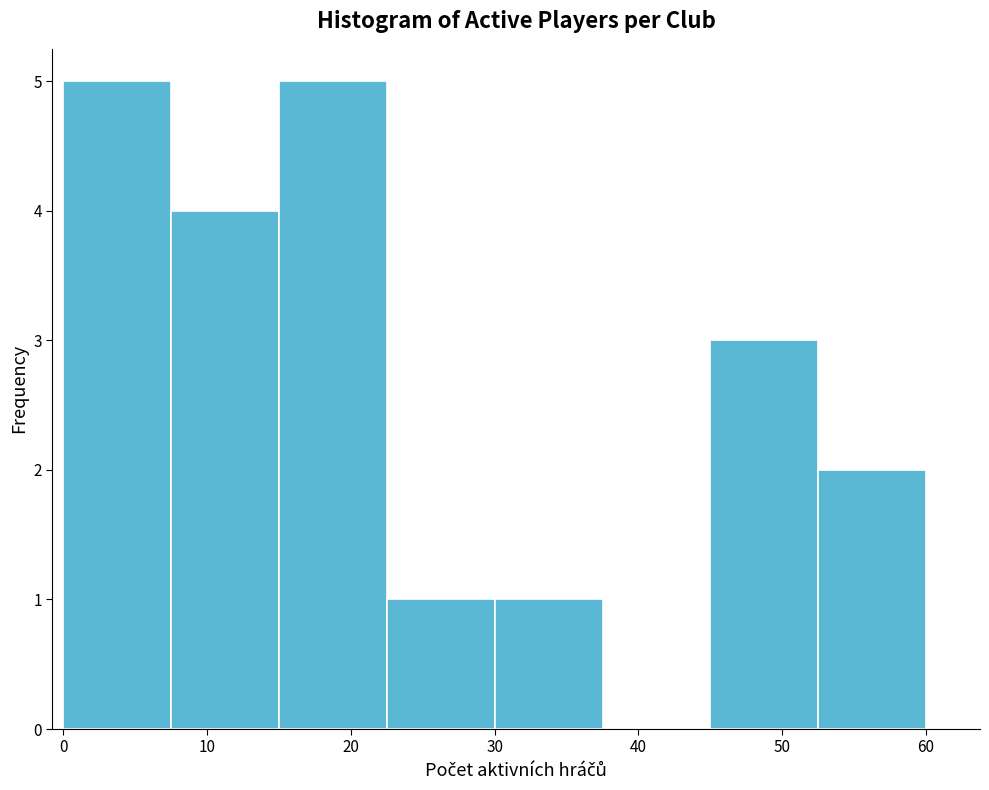

How tall is the bar that spans 7.5 to 15.0 on the x-axis? Neither the bar edges nor the heights are printed on the chart, so give them approximately, as read against the axes.

4